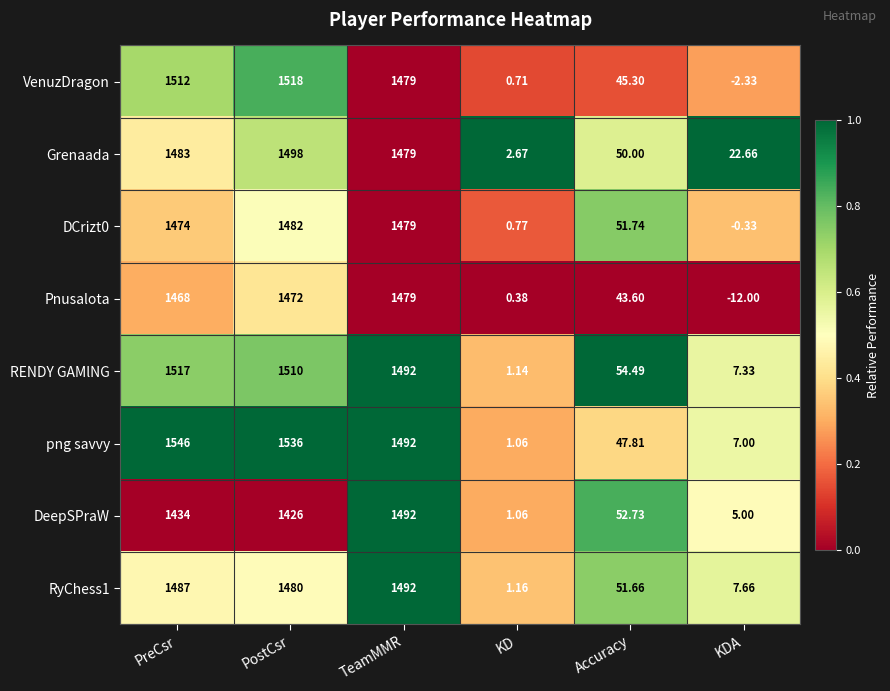

Where is DCrizt0 nearest to the value 740?

Accuracy